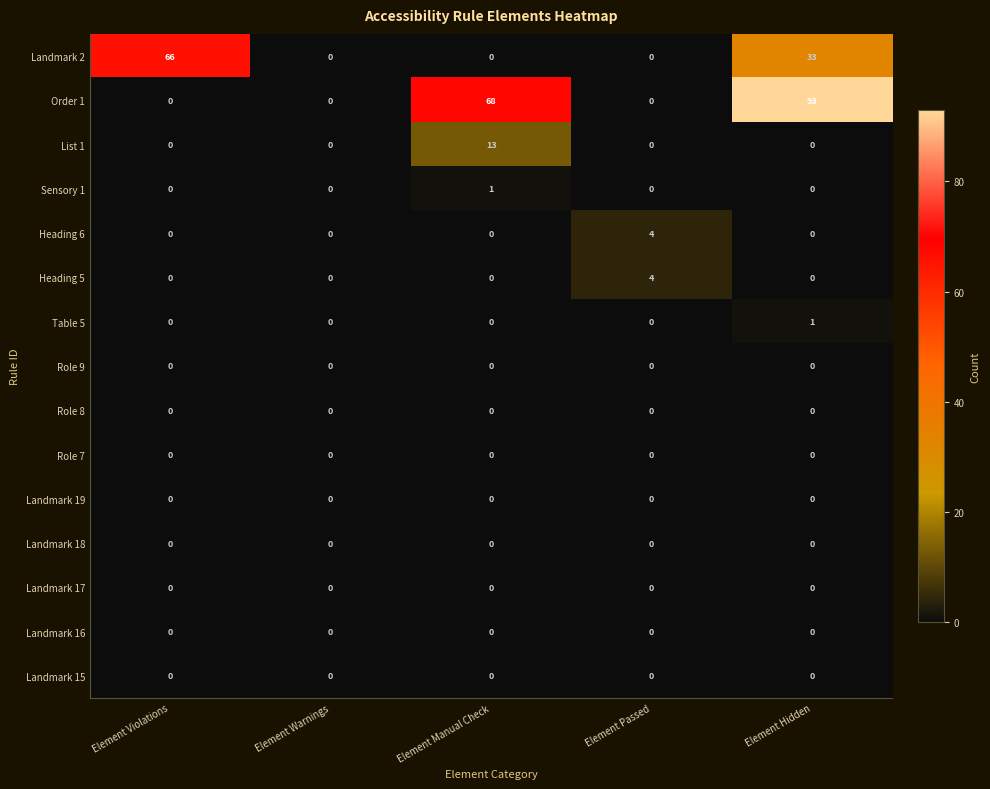

Which series has the largest total across all categories?

Order 1